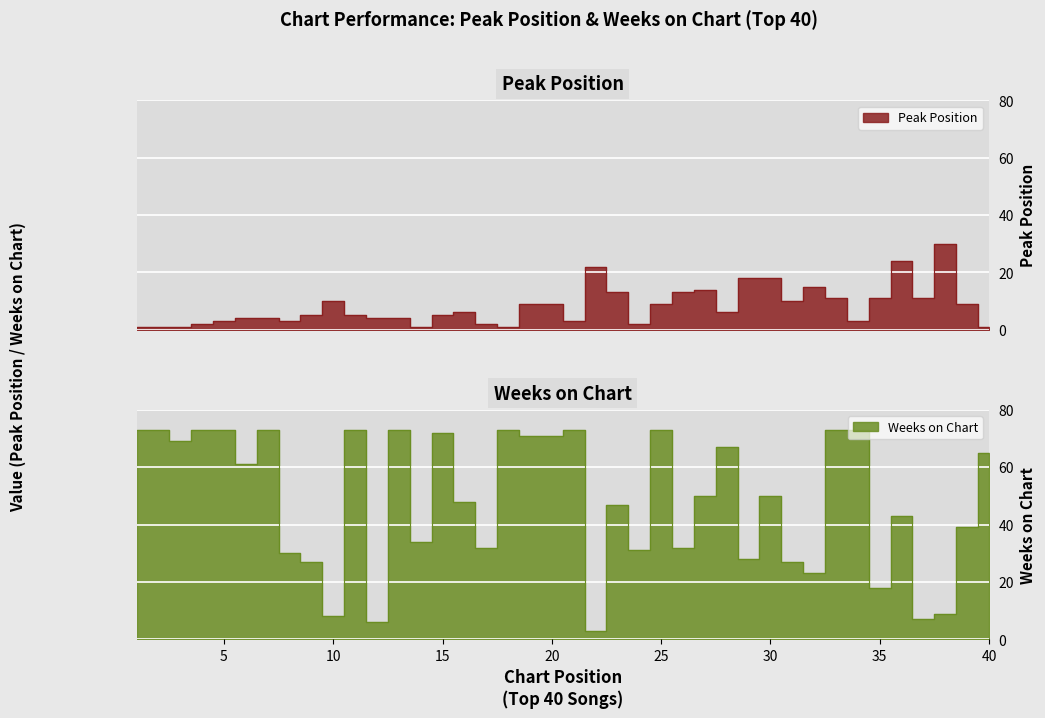

Is it true that Weeks on Chart equals 36 at 31?

False